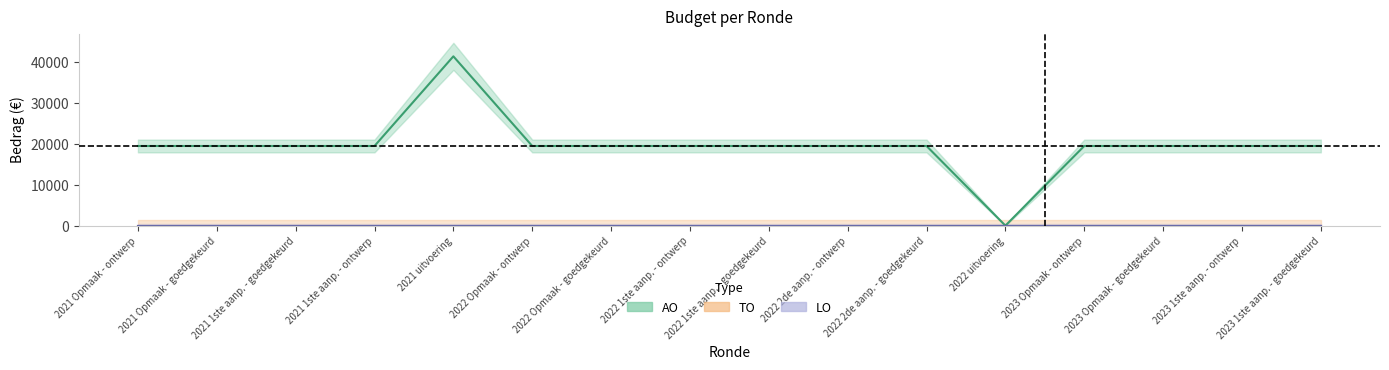

At which label is TO closest to 0?

2021 Opmaak - ontwerp